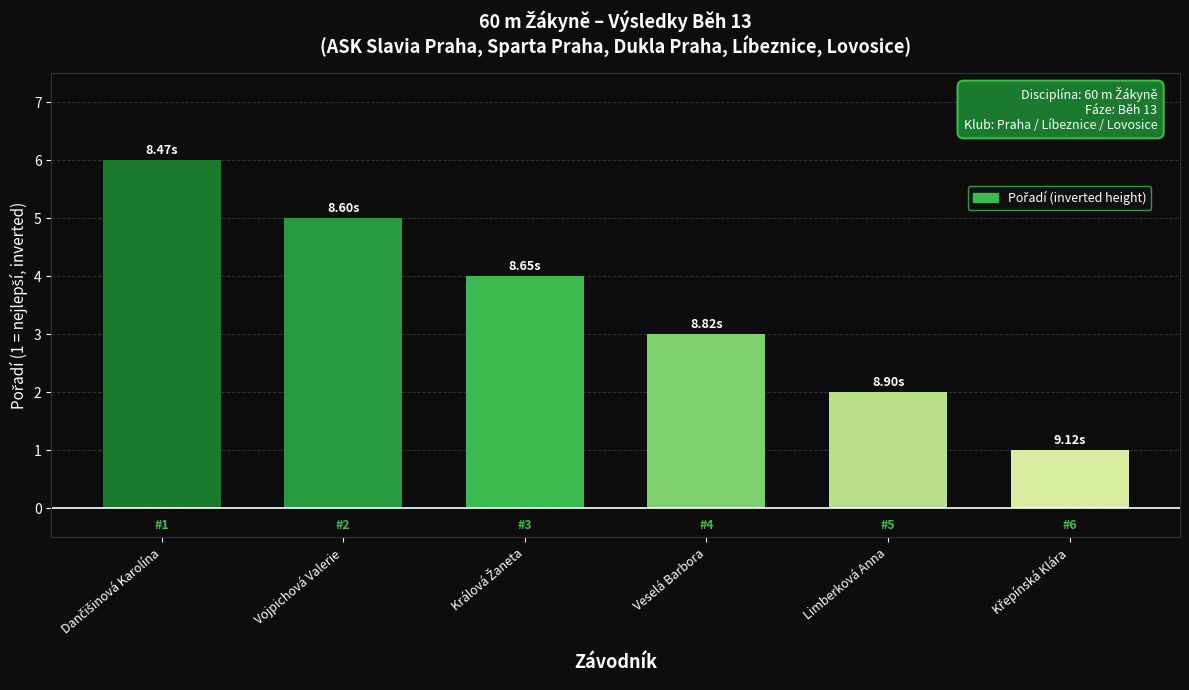

Approximately how many times larger is the value at Limberková Anna compared to Veselá Barbora?

0.7